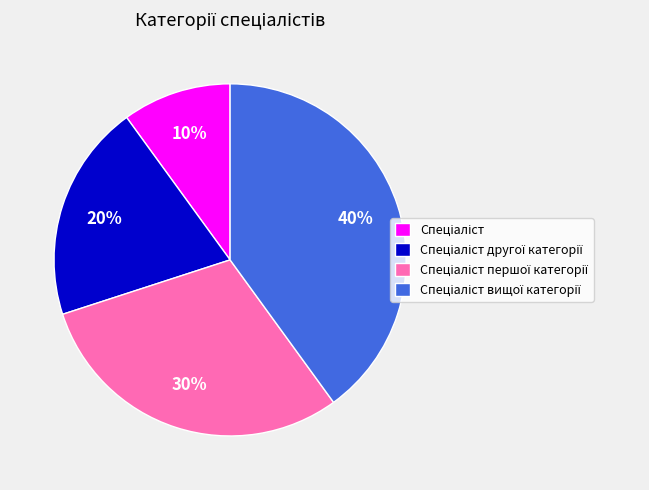

Is there any slice that represents more than half of the pie?

No